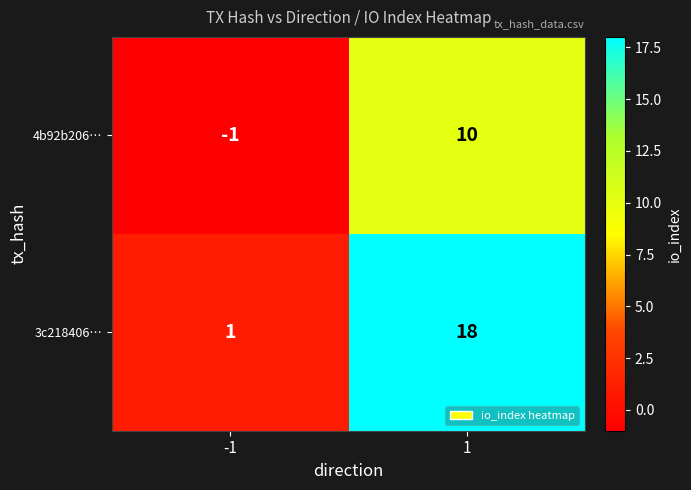

Which series changed the most between -1 and 1?

3c218406…